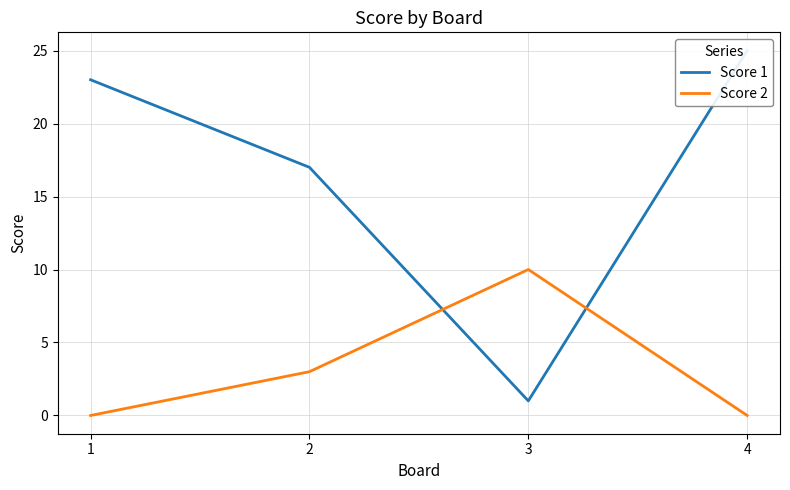

Which series changed the most between 3 and 4?

Score 1